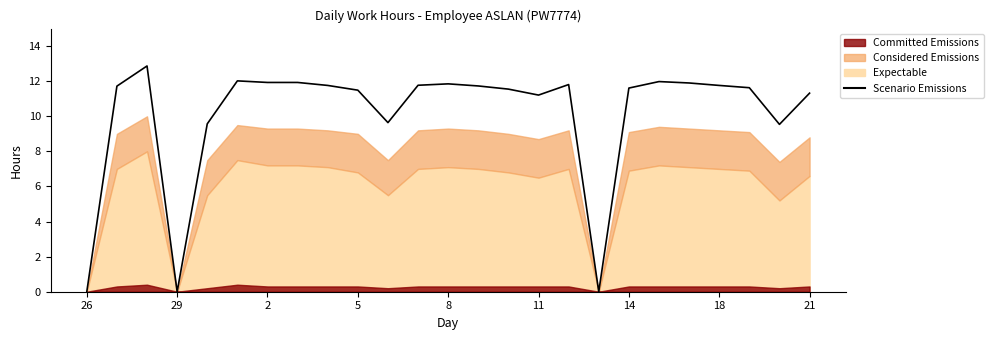

Approximately how many times larger is the value at 16 compared to 20?

1.0